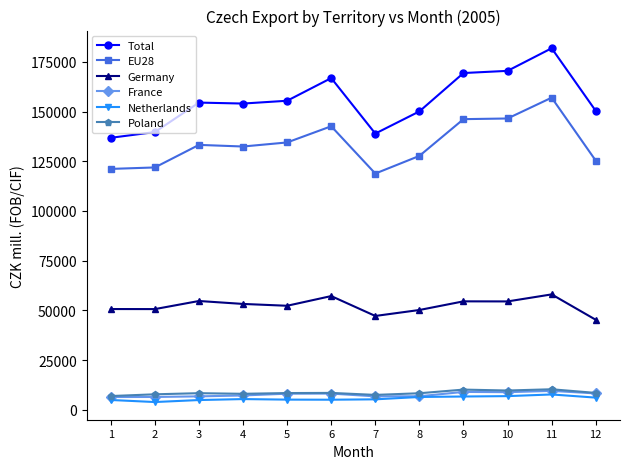

What is the sum of the Poland values at 11 and 8?

18621